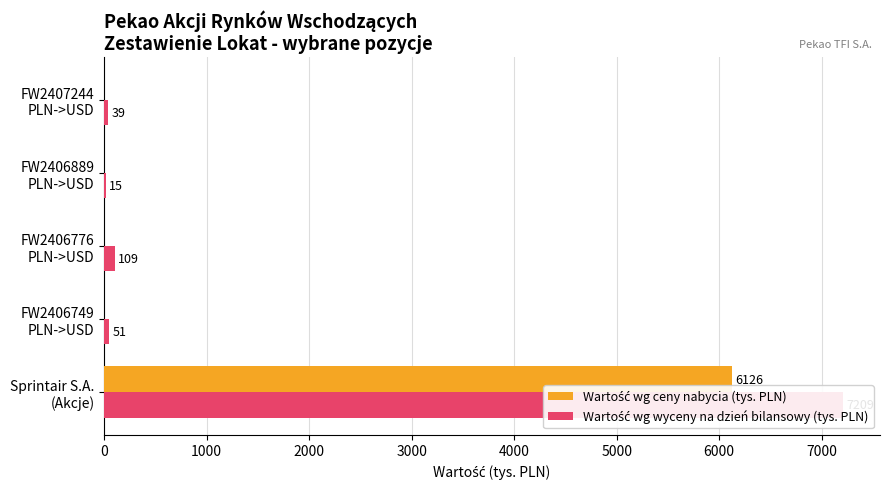

How many groups of bars are there?

5